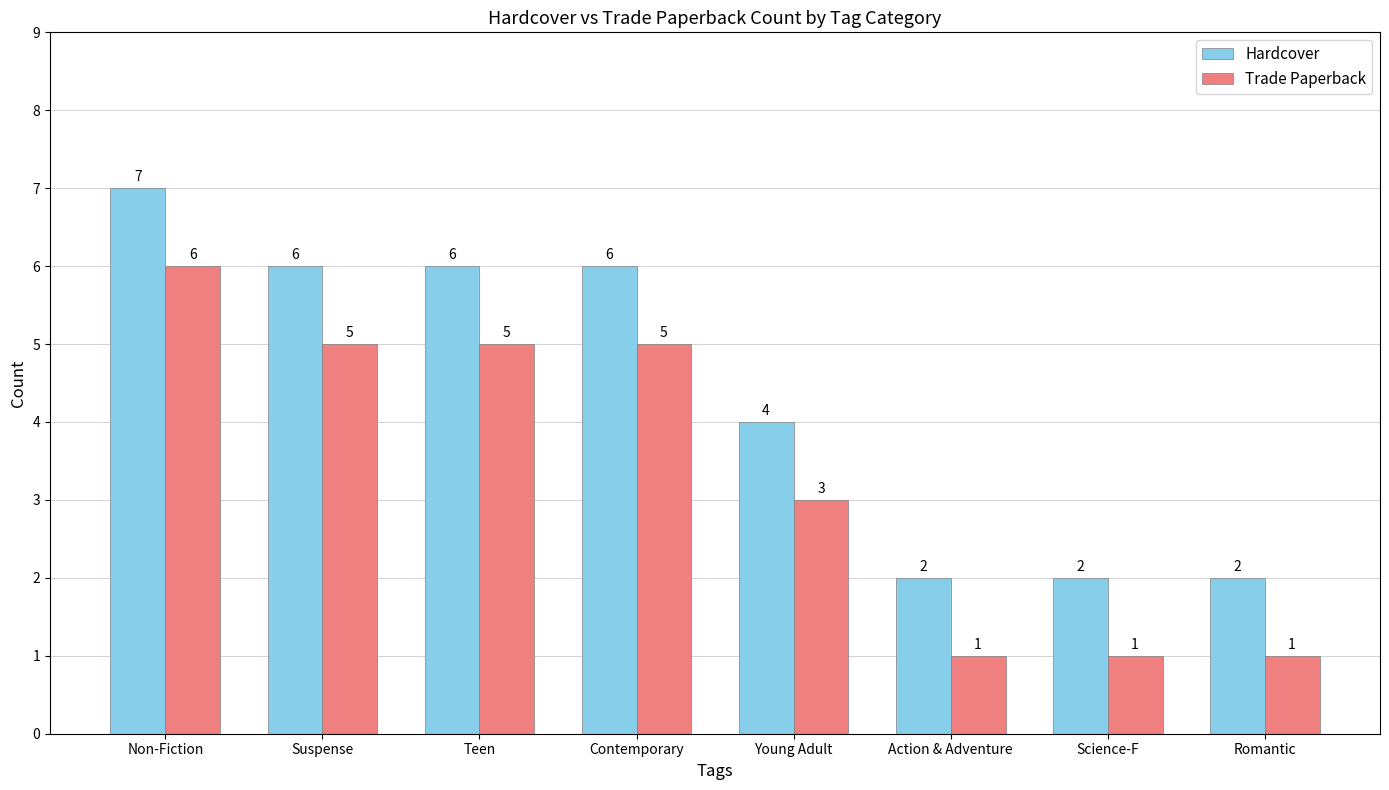

Is it true that Hardcover equals 2 at Young Adult?

False